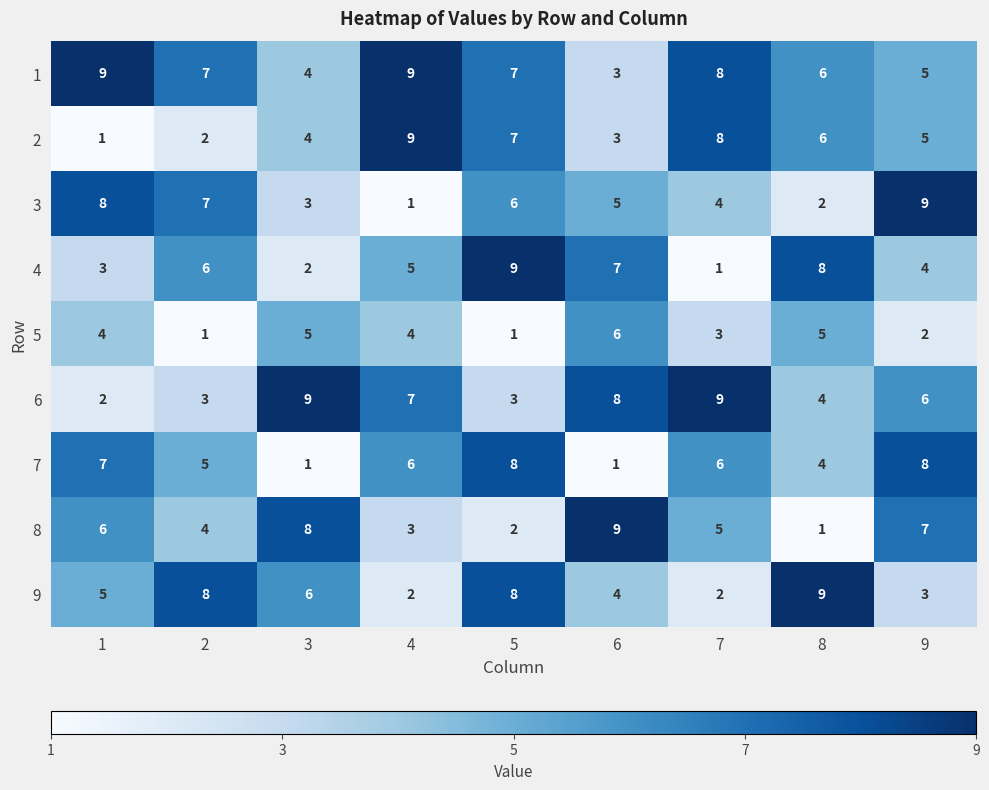

List the labels in order of 2 value, largest first.

4, 7, 5, 8, 9, 3, 6, 2, 1